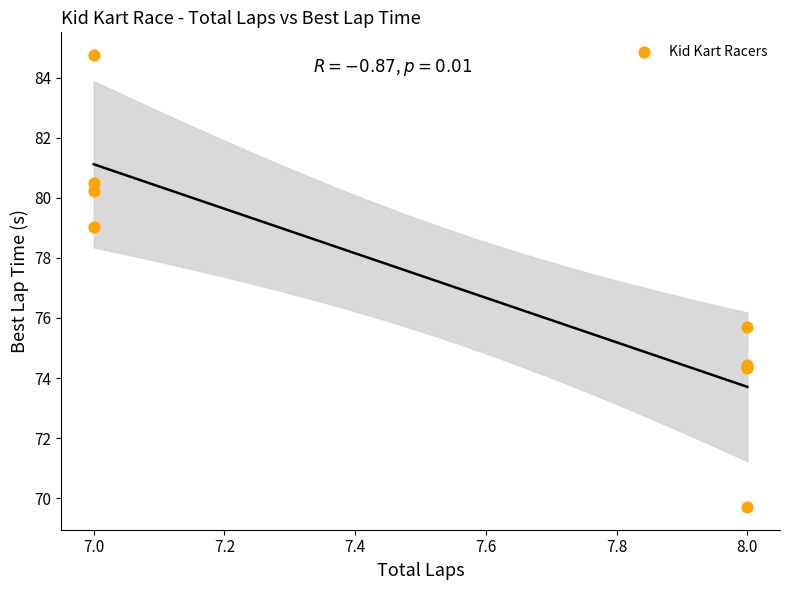

What Y value in the scatter plot is closest to 77?

75.7